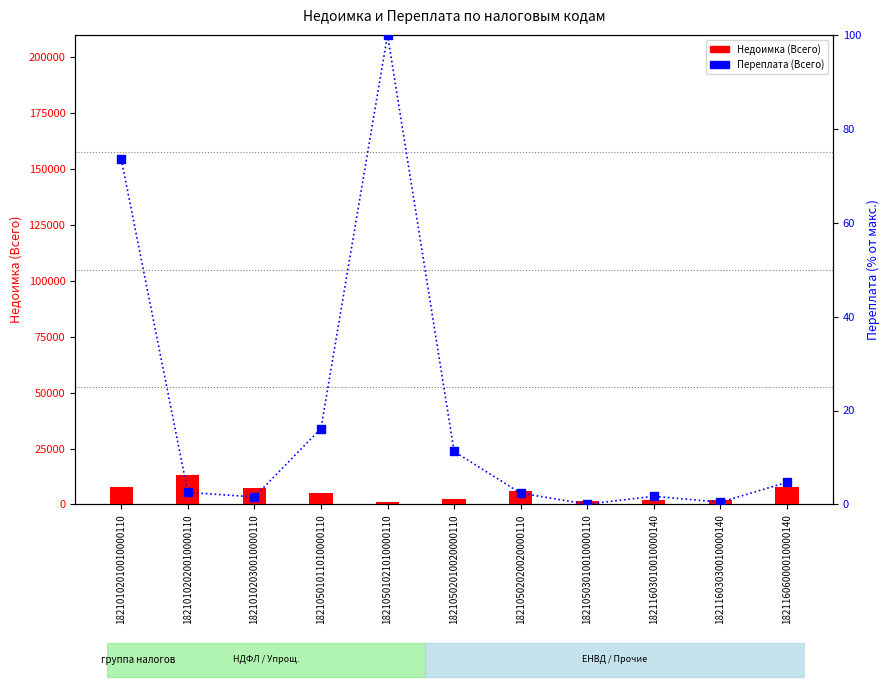

Which series has the largest total across all categories?

Недоимка (Всего)